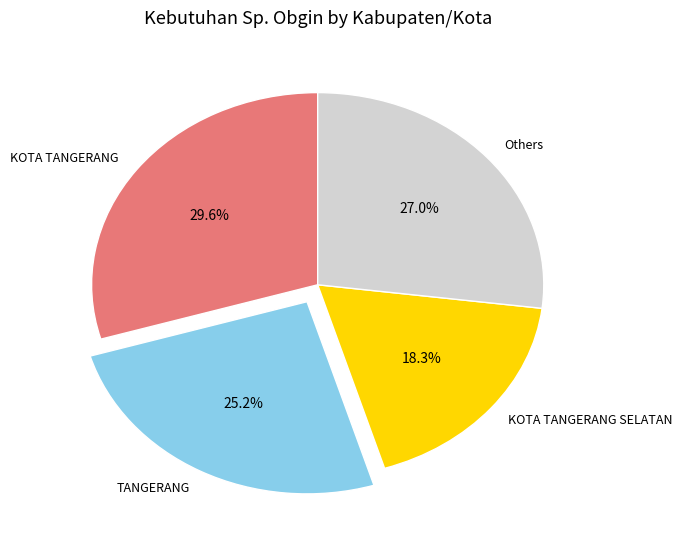

What percentage do KOTA TANGERANG and Others together represent?

56.5%